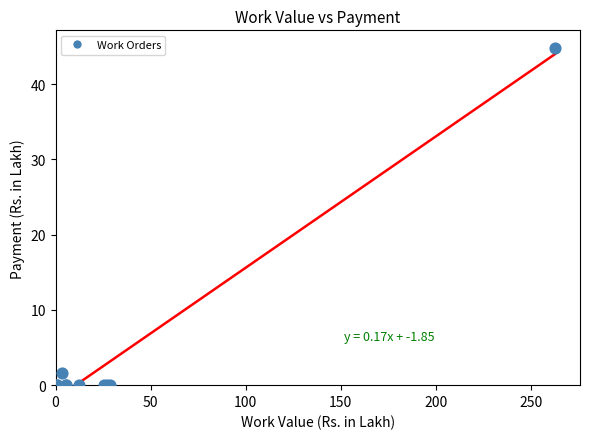

What Y value in the scatter plot is closest to 22?

1.6